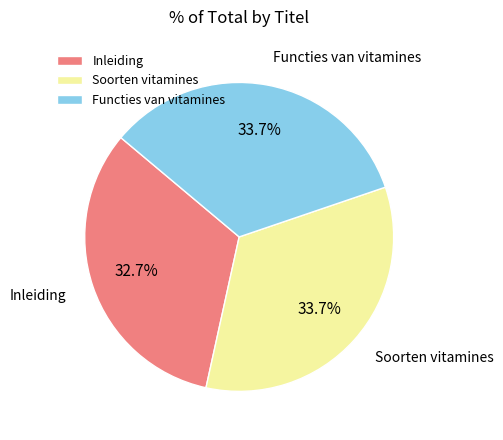

Combined, what portion of the pie is Inleiding and Functies van vitamines?

66.3%